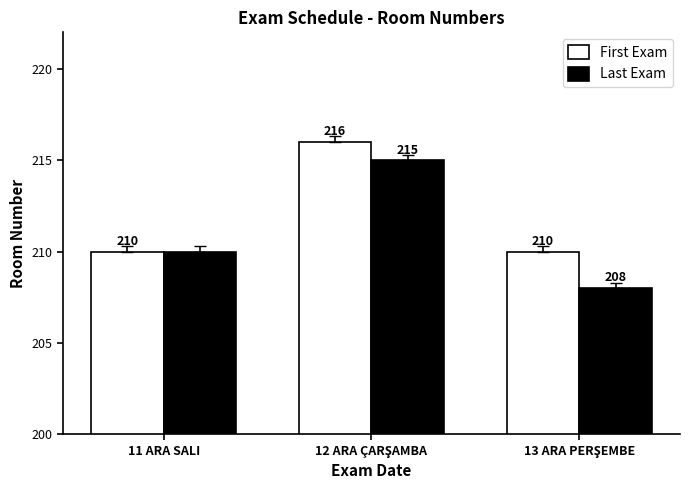

What is the average value of the Last Exam series?

211